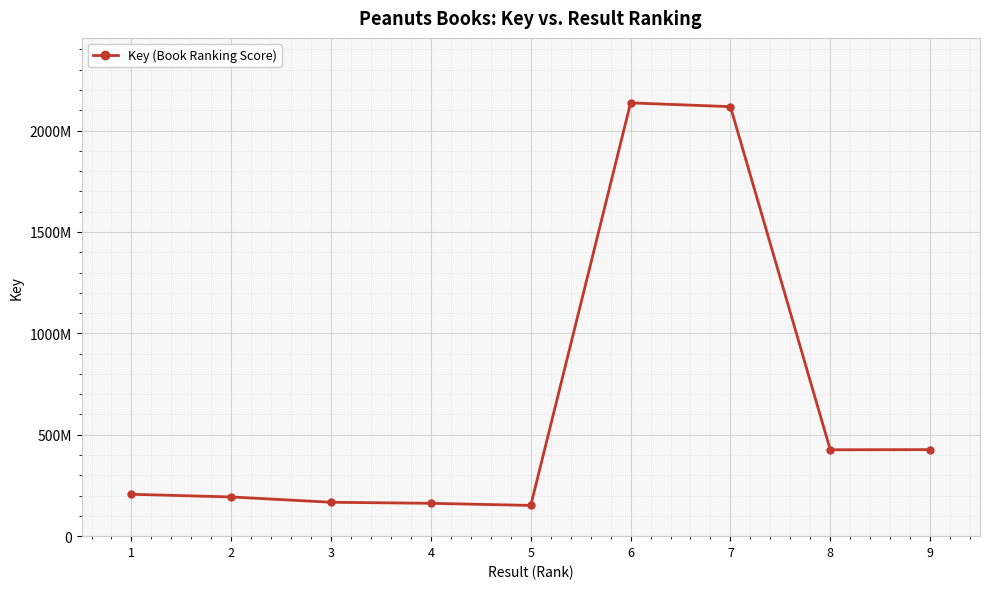

How many values are below 206440457?

4